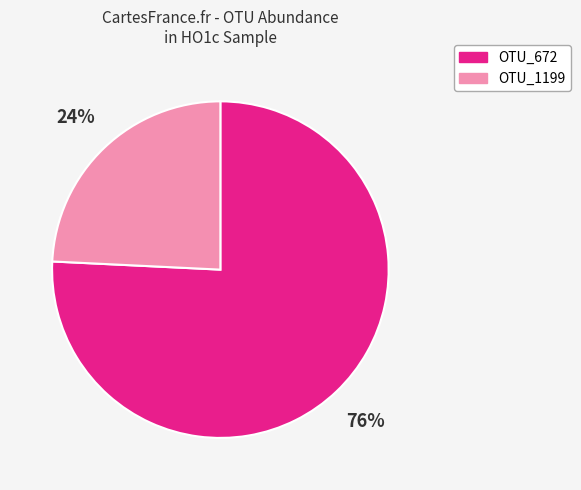

To the nearest percent, what is the difference between the largest and smallest slice percentages?

52%